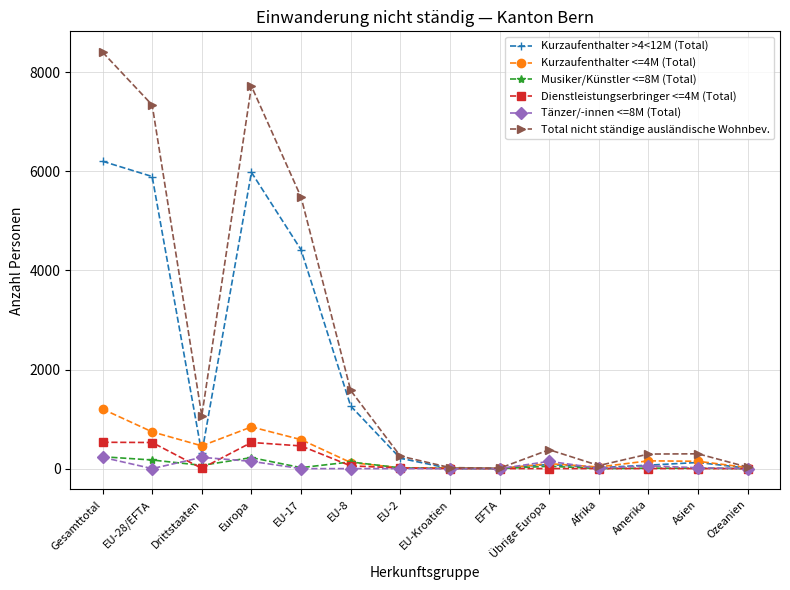

Does the chart display data point markers on the line(s)?

Yes